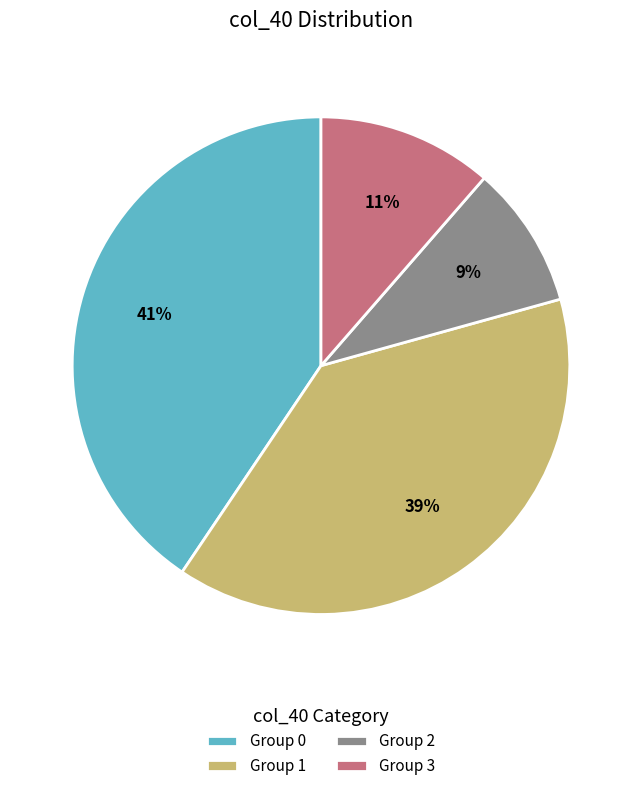

Rank the categories by value from highest to lowest.

Group 0, Group 1, Group 3, Group 2